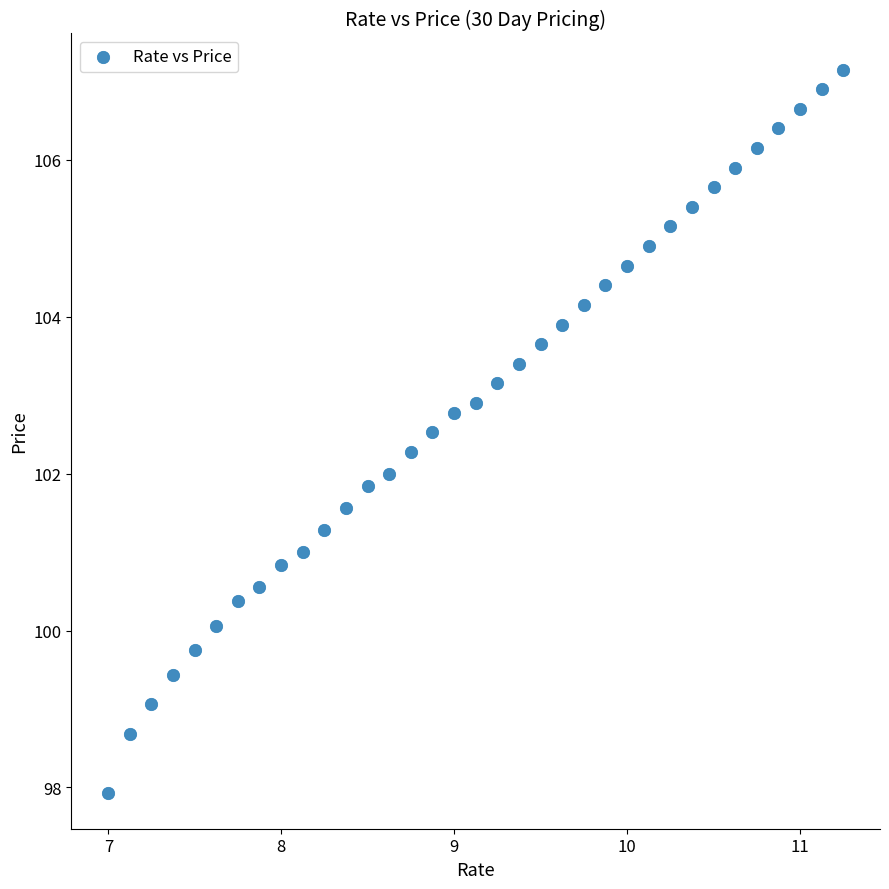

What is the range of Y values (max minus min)?

9.2